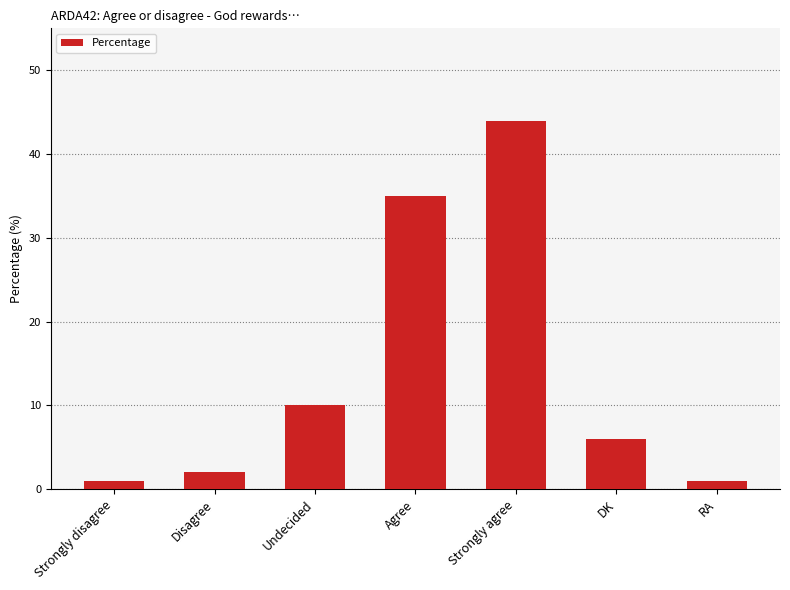

What is the difference between the maximum and minimum values?

43